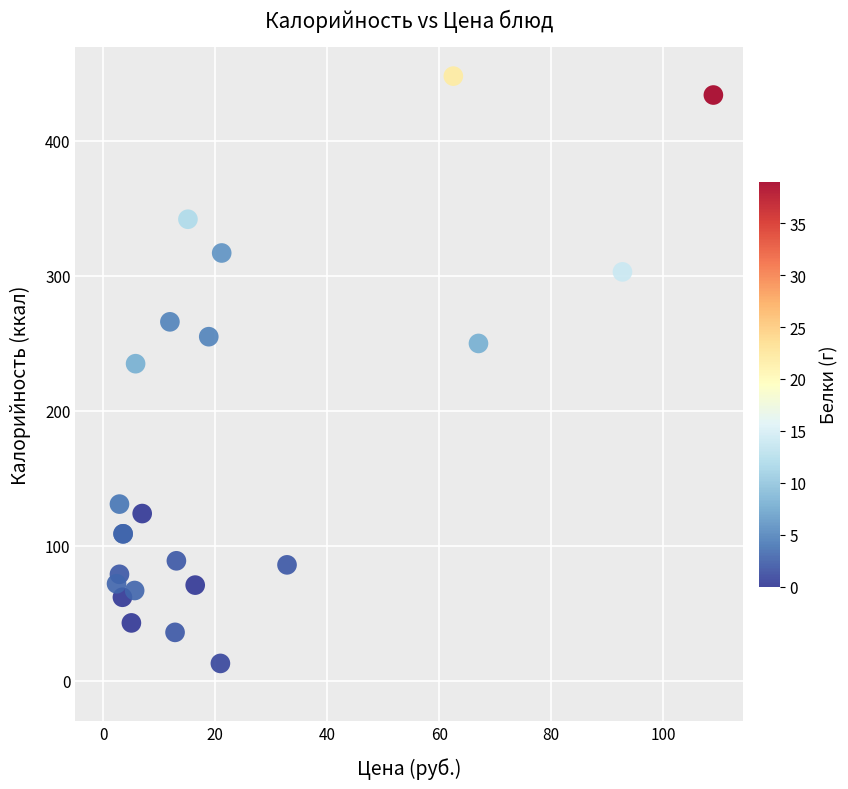

What Y value in the scatter plot is closest to 230?

235